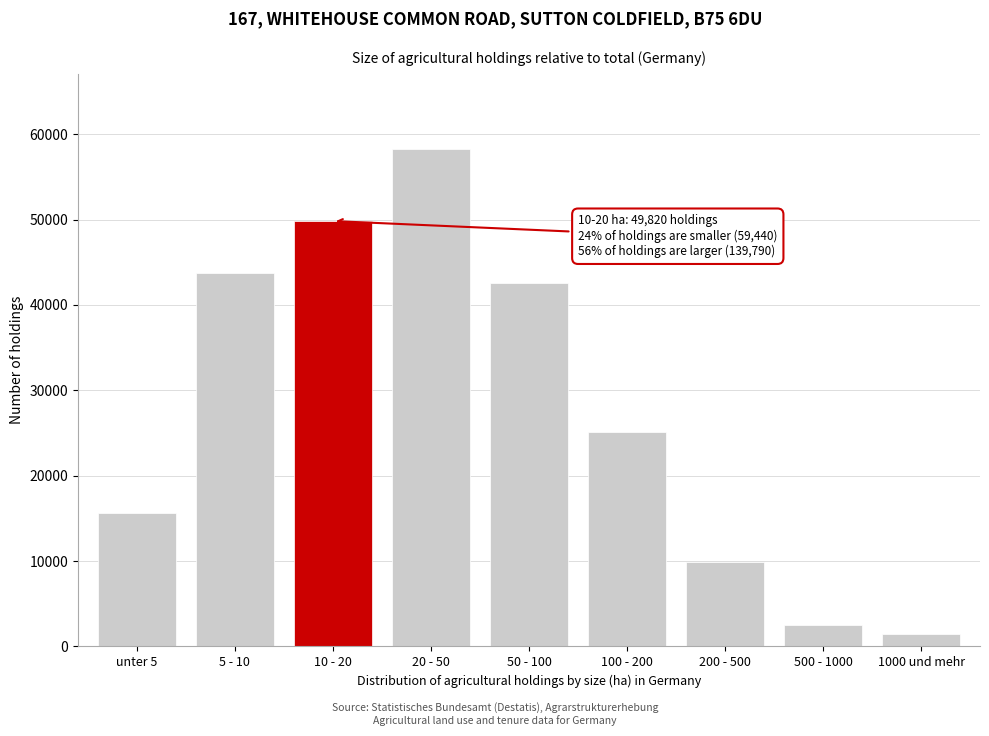

Reading left to right, what are all the values shown in this chart?

15680	43760	49820	58310	42530	25060	9920	2500	1470